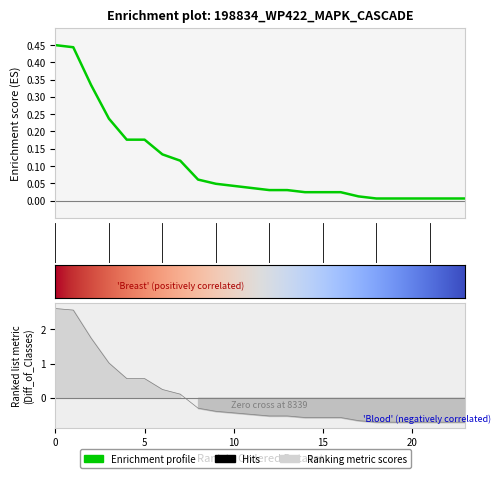

The value at CLCT is 0.0. True or false?

False